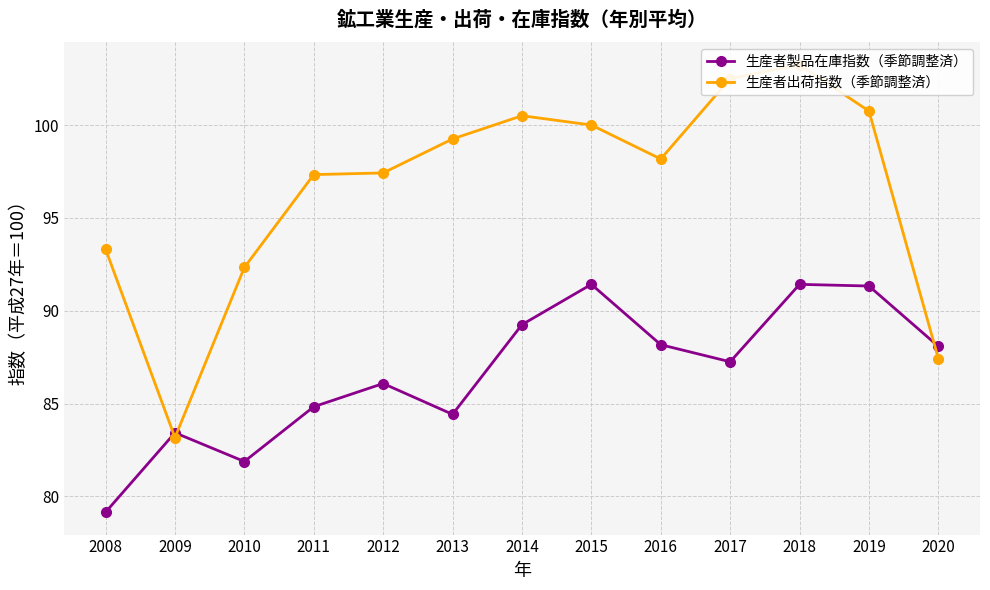

Is this an area chart (filled region under the line)?

No